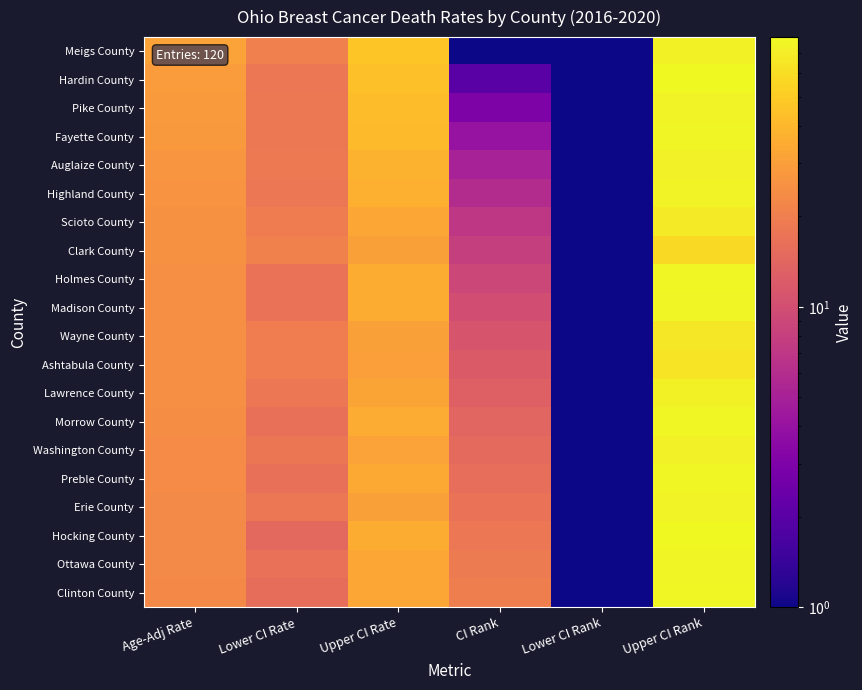

Reading left to right, what are all the values shown in this chart?

Meigs County: Age-Adj Rate=31.4	Lower CI Rate=20.2	Upper CI Rate=47.3	CI Rank=1.0	Lower CI Rank=1.0	Upper CI Rank=73.0
Hardin County: Age-Adj Rate=28.9	Lower CI Rate=18.1	Upper CI Rate=43.8	CI Rank=2.0	Lower CI Rank=1.0	Upper CI Rank=78.0
Pike County: Age-Adj Rate=28.5	Lower CI Rate=18.5	Upper CI Rate=42.4	CI Rank=3.0	Lower CI Rank=1.0	Upper CI Rank=75.0
Fayette County: Age-Adj Rate=28.0	Lower CI Rate=18.3	Upper CI Rate=41.4	CI Rank=4.0	Lower CI Rank=1.0	Upper CI Rank=76.0
Auglaize County: Age-Adj Rate=26.9	Lower CI Rate=18.8	Upper CI Rate=37.3	CI Rank=5.0	Lower CI Rank=1.0	Upper CI Rank=72.0
Highland County: Age-Adj Rate=26.1	Lower CI Rate=18.0	Upper CI Rate=36.9	CI Rank=6.0	Lower CI Rank=1.0	Upper CI Rank=75.0
Scioto County: Age-Adj Rate=25.3	Lower CI Rate=19.4	Upper CI Rate=32.6	CI Rank=7.0	Lower CI Rank=1.0	Upper CI Rank=68.0
Clark County: Age-Adj Rate=25.2	Lower CI Rate=20.7	Upper CI Rate=30.5	CI Rank=8.0	Lower CI Rank=1.0	Upper CI Rank=58.0
Holmes County: Age-Adj Rate=24.9	Lower CI Rate=16.8	Upper CI Rate=35.8	CI Rank=9.0	Lower CI Rank=1.0	Upper CI Rank=77.0
Madison County: Age-Adj Rate=24.9	Lower CI Rate=16.9	Upper CI Rate=35.6	CI Rank=10.0	Lower CI Rank=1.0	Upper CI Rank=76.0
Wayne County: Age-Adj Rate=24.6	Lower CI Rate=19.7	Upper CI Rate=30.5	CI Rank=11.0	Lower CI Rank=1.0	Upper CI Rank=66.0
Ashtabula County: Age-Adj Rate=24.4	Lower CI Rate=19.6	Upper CI Rate=30.2	CI Rank=12.0	Lower CI Rank=1.0	Upper CI Rank=64.0
Lawrence County: Age-Adj Rate=24.4	Lower CI Rate=18.1	Upper CI Rate=32.3	CI Rank=13.0	Lower CI Rank=1.0	Upper CI Rank=73.0
Morrow County: Age-Adj Rate=24.3	Lower CI Rate=16.3	Upper CI Rate=35.3	CI Rank=14.0	Lower CI Rank=1.0	Upper CI Rank=77.0
Washington County: Age-Adj Rate=23.8	Lower CI Rate=17.8	Upper CI Rate=31.4	CI Rank=15.0	Lower CI Rank=1.0	Upper CI Rank=72.0
Preble County: Age-Adj Rate=23.7	Lower CI Rate=16.2	Upper CI Rate=33.9	CI Rank=16.0	Lower CI Rank=1.0	Upper CI Rank=77.0
Erie County: Age-Adj Rate=23.5	Lower CI Rate=17.9	Upper CI Rate=30.5	CI Rank=17.0	Lower CI Rank=1.0	Upper CI Rank=74.0
Hocking County: Age-Adj Rate=23.4	Lower CI Rate=14.7	Upper CI Rate=35.9	CI Rank=18.0	Lower CI Rank=1.0	Upper CI Rank=79.0
Ottawa County: Age-Adj Rate=23.2	Lower CI Rate=16.5	Upper CI Rate=32.6	CI Rank=19.0	Lower CI Rank=1.0	Upper CI Rank=76.0
Clinton County: Age-Adj Rate=23.1	Lower CI Rate=15.8	Upper CI Rate=32.9	CI Rank=20.0	Lower CI Rank=1.0	Upper CI Rank=77.0